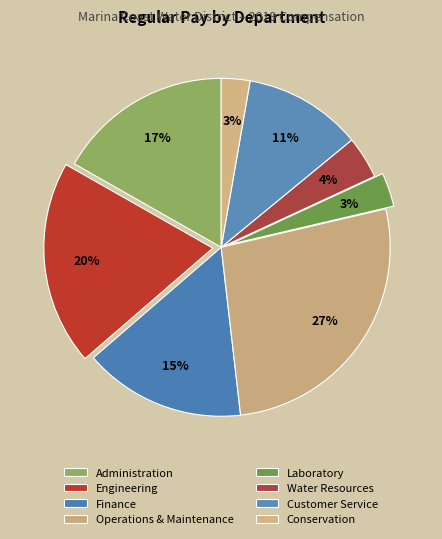

Count the number of slices in the pie.

8